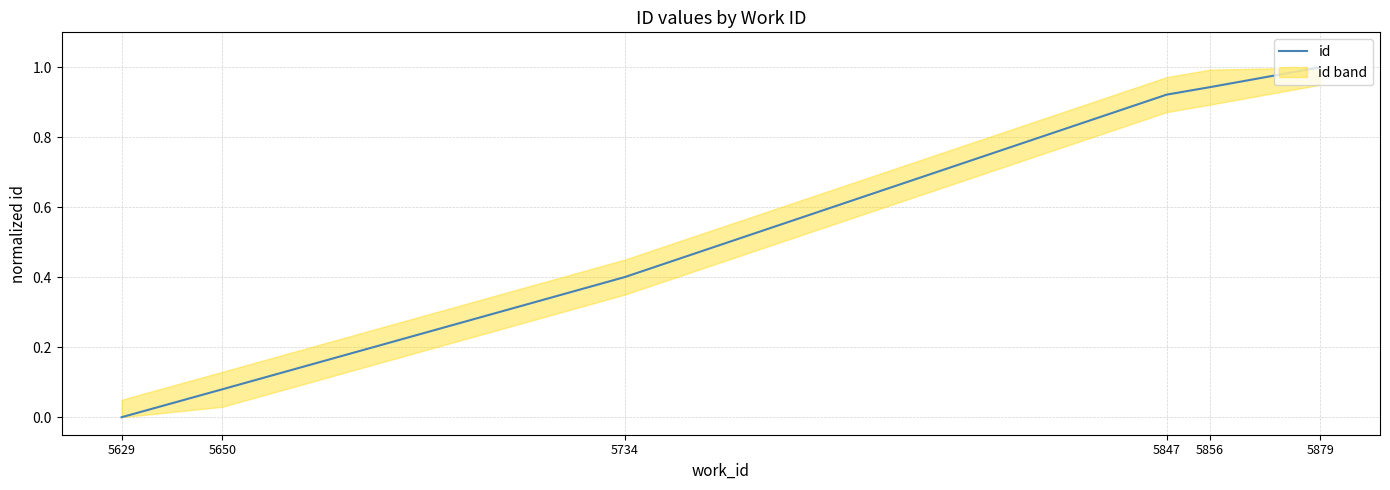

The value at 5879 is 1.0. True or false?

True